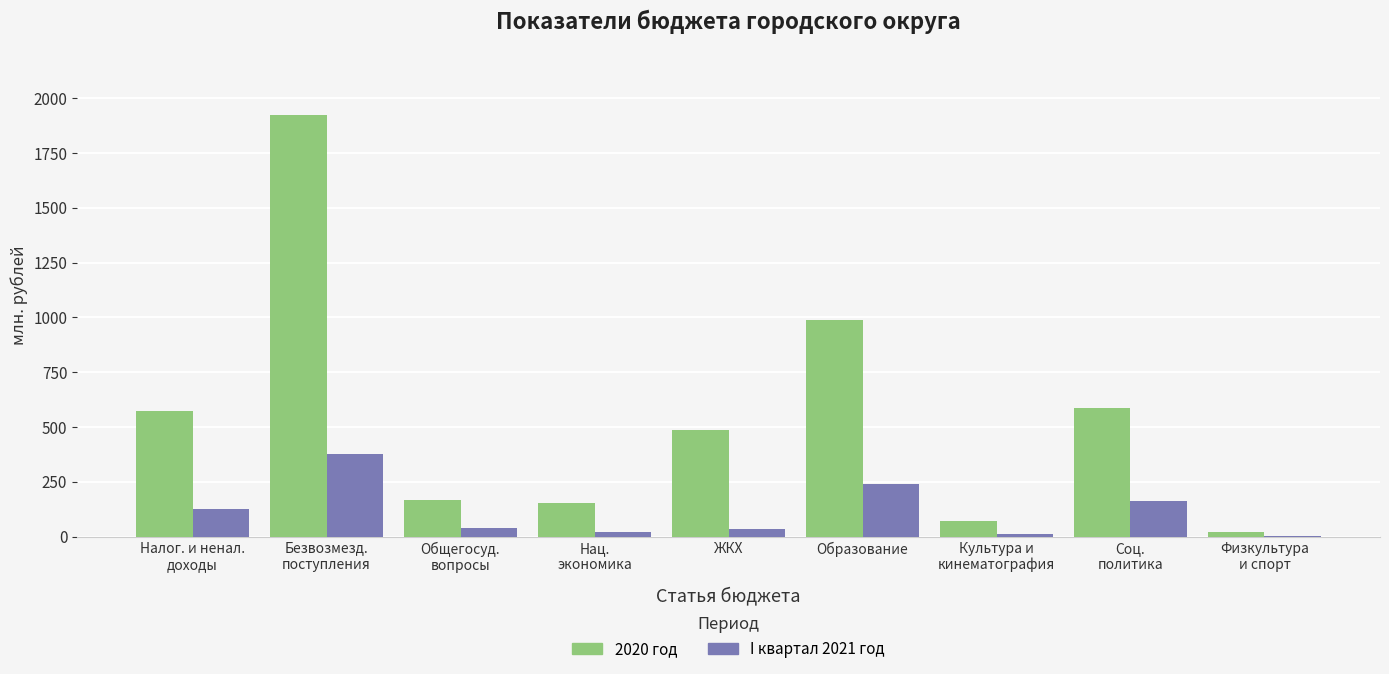

What is the difference between the I квартал 2021 год values at Образование and Общегосуд.
вопросы?

201.2